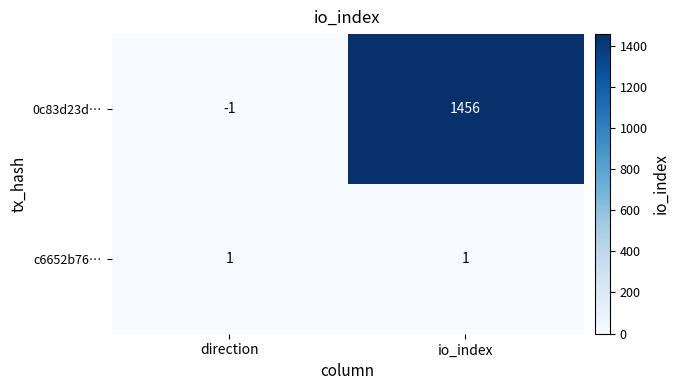

The value of 0c83d23d… at io_index is 712. True or false?

False